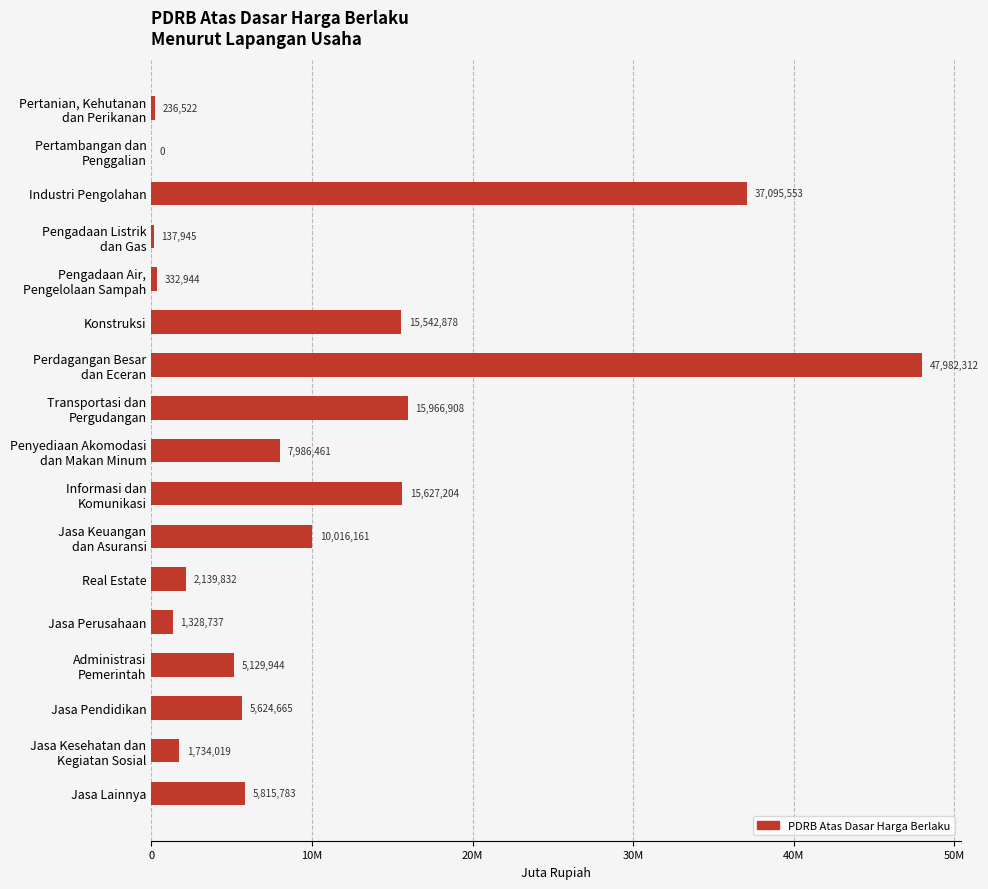

Are the bars horizontal?

Yes